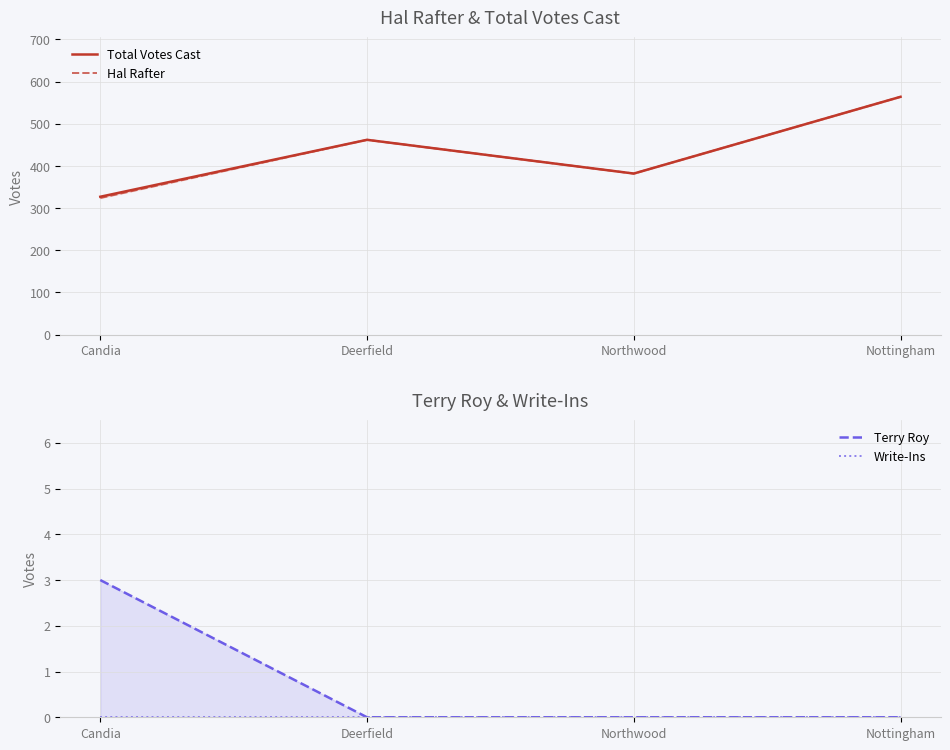

Reading right to left, transcribe all the data shown in this chart.

Total Votes Cast: Nottingham=564	Northwood=382	Deerfield=462	Candia=327
Hal Rafter: Nottingham=564	Northwood=382	Deerfield=462	Candia=324
Terry Roy: Nottingham=0	Northwood=0	Deerfield=0	Candia=3
Write-Ins: Nottingham=0	Northwood=0	Deerfield=0	Candia=0